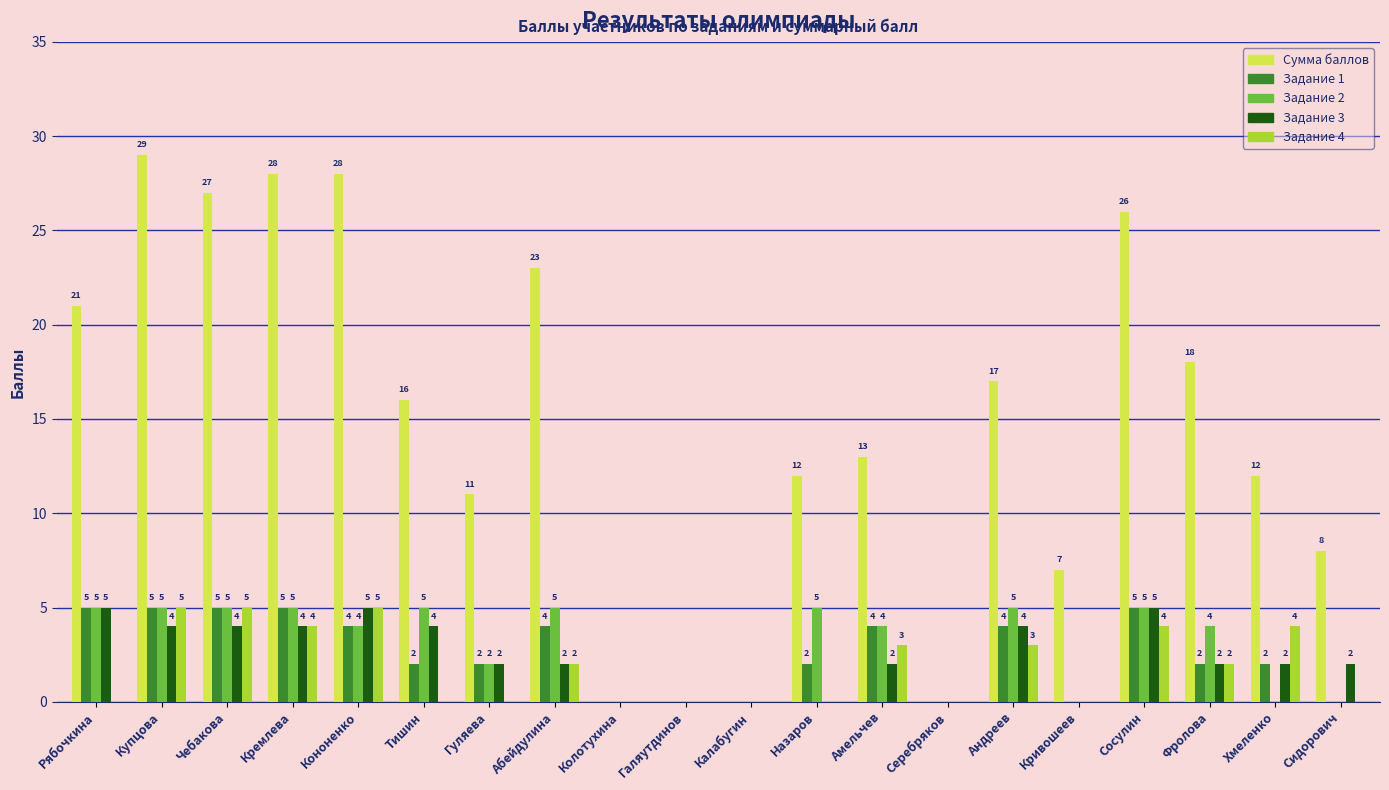

Count the number of categories in the chart.

20